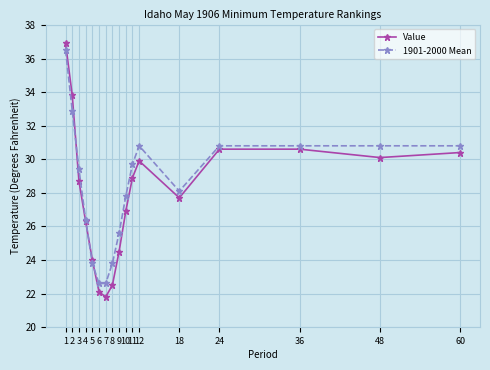

The Value series shows 26.3 at 4. True or false?

True